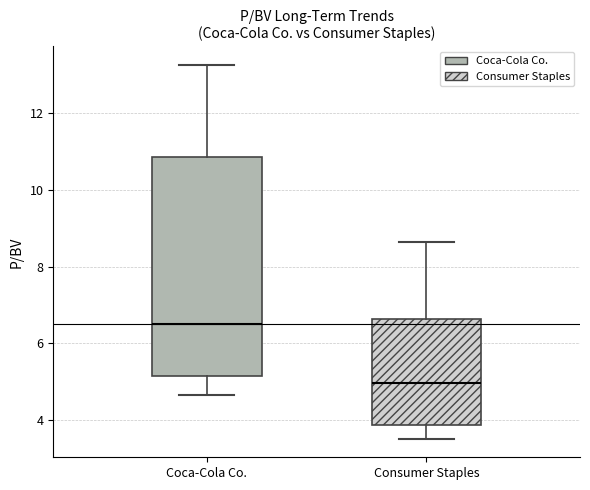

Which box is the tallest, from its lower edge to its upper edge?

Coca-Cola Co.